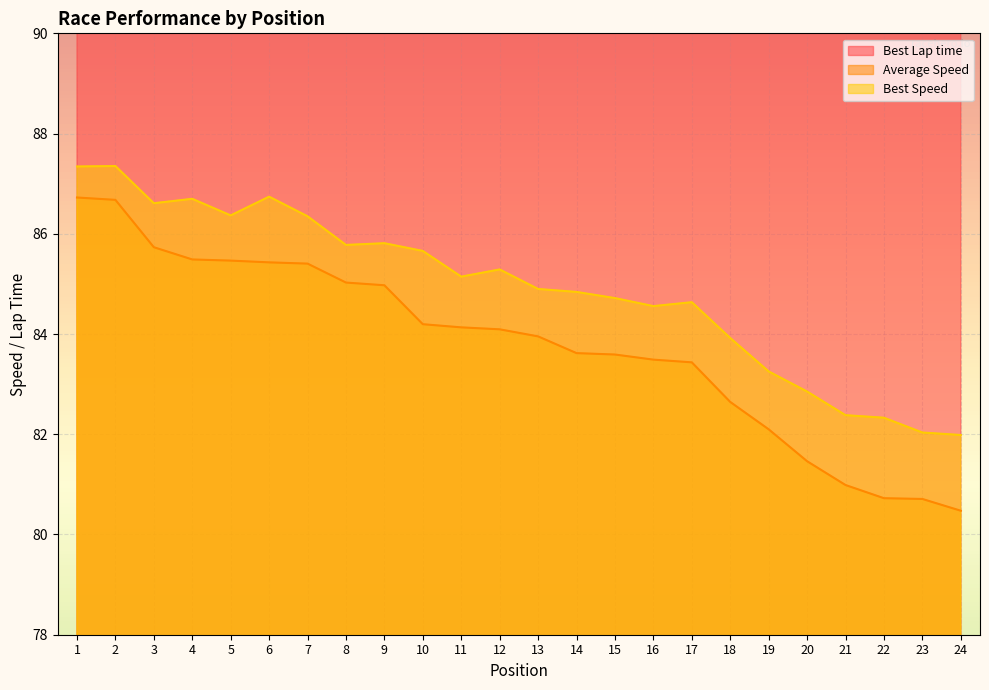

Reading left to right, what are all the values shown in this chart?

Best Lap time: 1=104.7	2=104.7	3=105.6	4=105.5	5=105.9	6=105.4	7=105.9	8=106.6	9=106.6	10=106.8	11=107.4	12=107.2	13=107.7	14=107.8	15=107.9	16=108.1	17=108.0	18=109.0	19=109.8	20=110.4	21=111.0	22=111.1	23=111.5	24=111.5
Average Speed: 1=86.7	2=86.7	3=85.7	4=85.5	5=85.5	6=85.4	7=85.4	8=85.0	9=85.0	10=84.2	11=84.1	12=84.1	13=84.0	14=83.6	15=83.6	16=83.5	17=83.4	18=82.6	19=82.1	20=81.5	21=81.0	22=80.7	23=80.7	24=80.5
Best Speed: 1=87.3	2=87.4	3=86.6	4=86.7	5=86.4	6=86.7	7=86.3	8=85.8	9=85.8	10=85.7	11=85.1	12=85.3	13=84.9	14=84.8	15=84.7	16=84.6	17=84.6	18=83.9	19=83.3	20=82.9	21=82.4	22=82.3	23=82.0	24=82.0